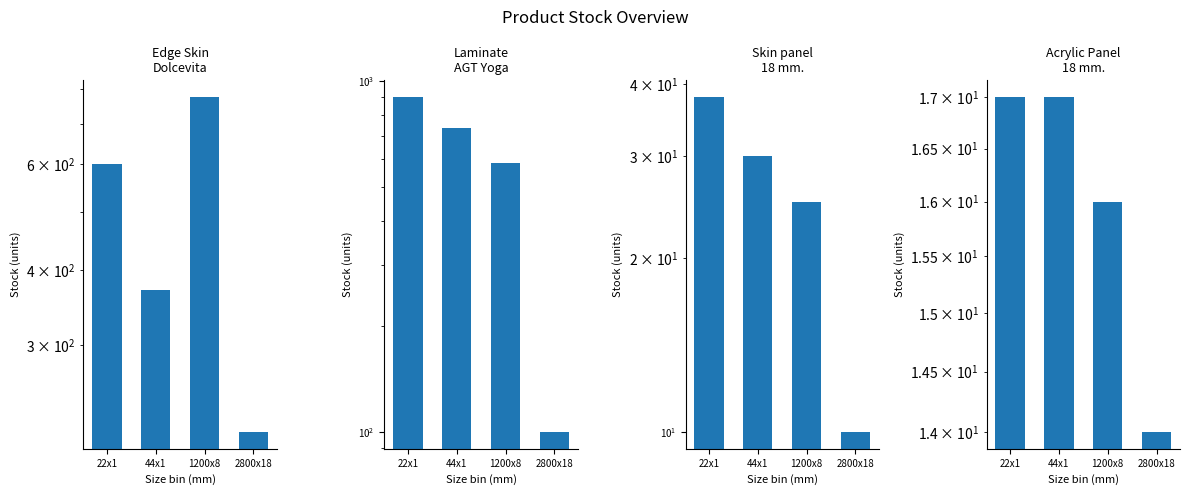

Reading left to right, what are all the values shown in this chart?

Edge Skin Dolcevita: 22x1=601	44x1=370	1200x8=775	2800x18=215
Laminate AGT Yoga: 22x1=901	44x1=736	1200x8=585	2800x18=100
Skin panel 18 mm.: 22x1=38	44x1=30	1200x8=25	2800x18=10
Acrylic Panel 18 mm.: 22x1=17	44x1=17	1200x8=16	2800x18=14